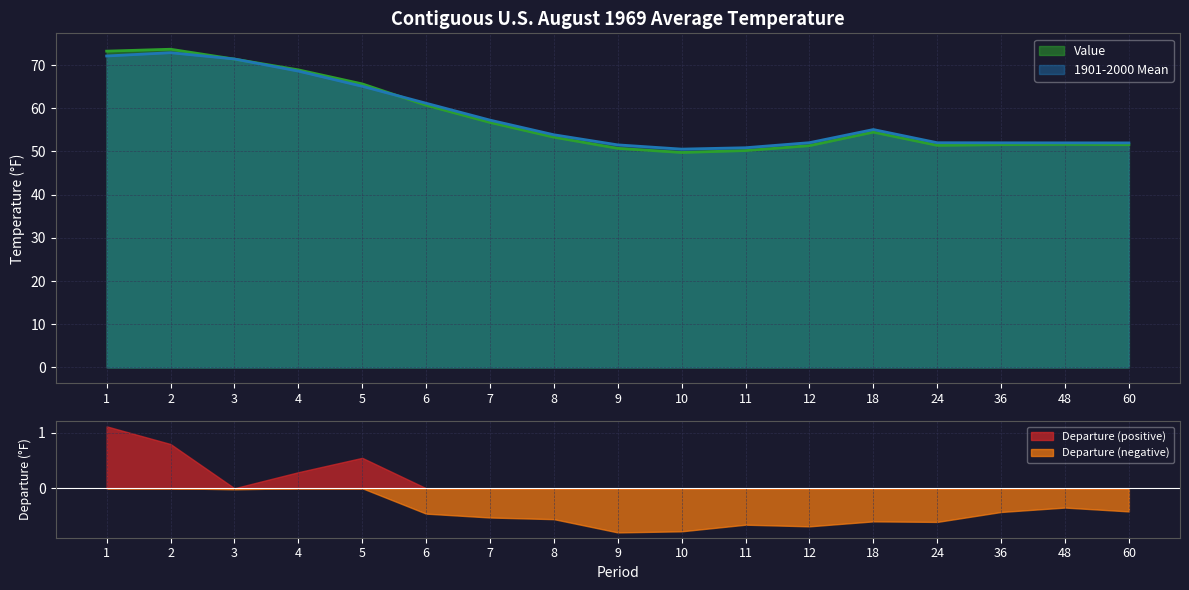

Where do Value and 1901-2000 Mean first cross each other?

2 and 3